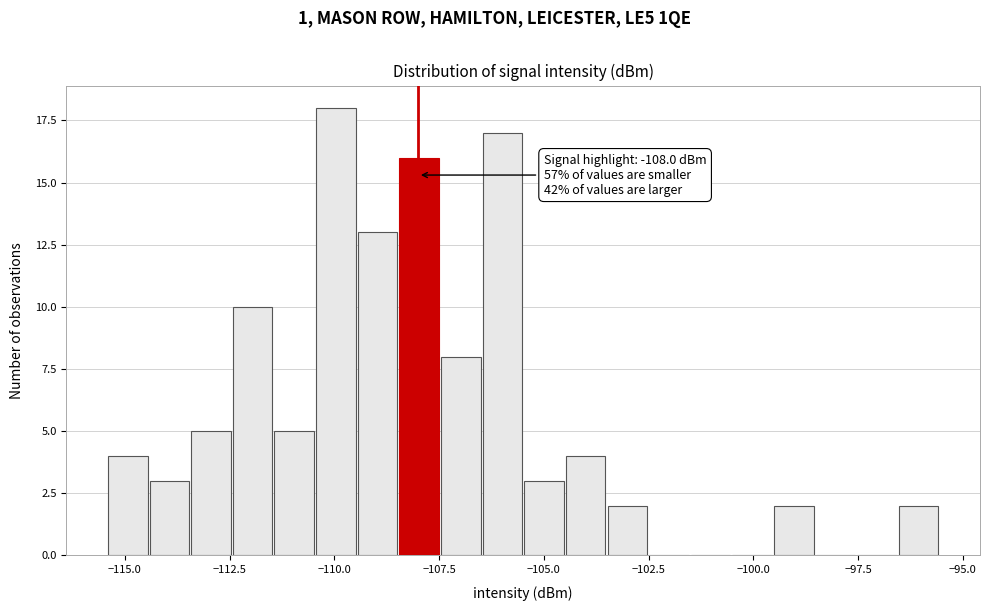

Around what value on the x-axis is the tallest bar? Give the approximate position of its centre, as read against the axis.

-110.0